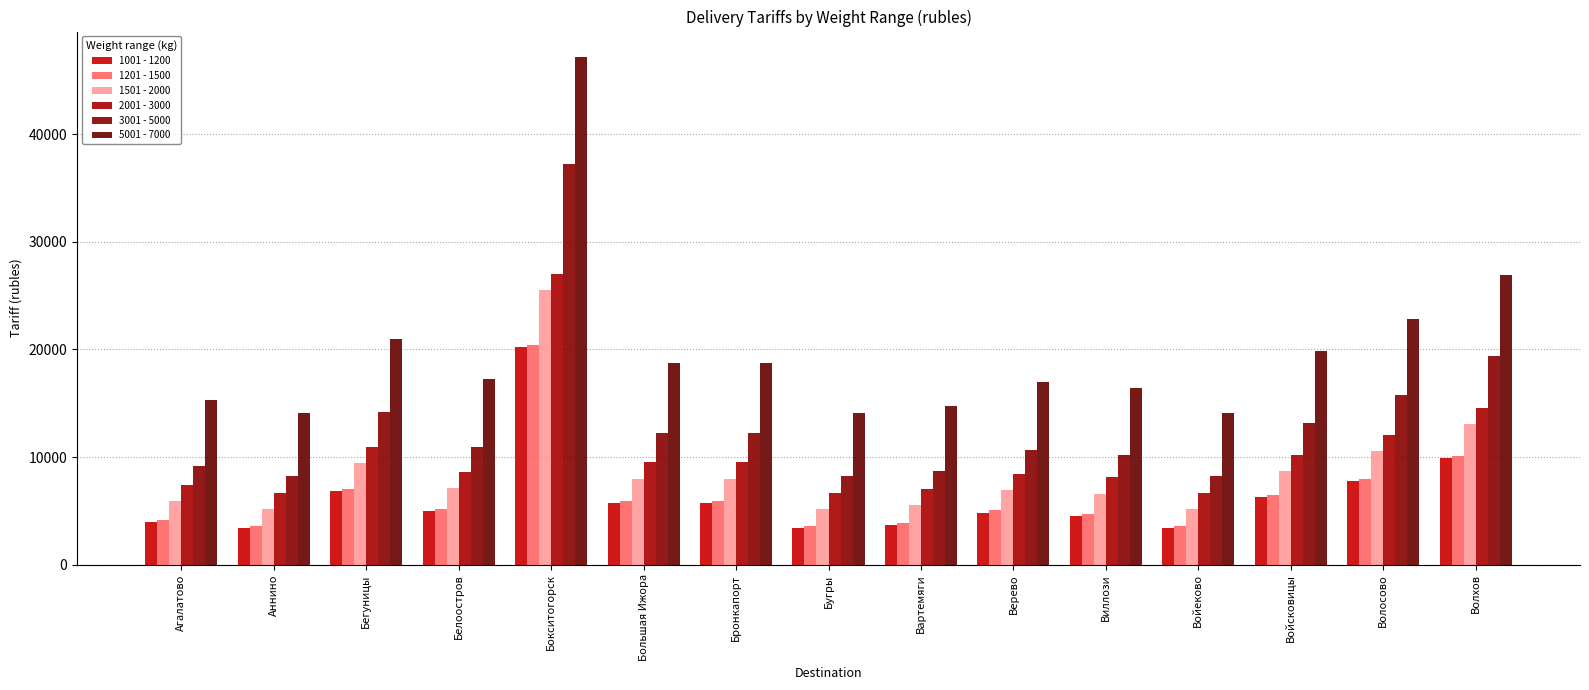

Are the bars grouped side by side (vs. stacked)?

Yes